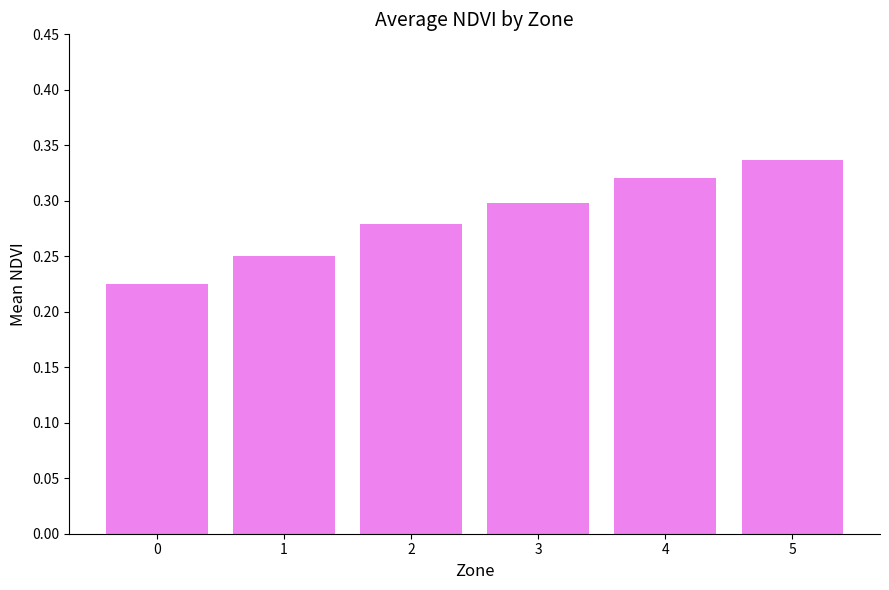

Which label corresponds to the largest value in the chart?

5